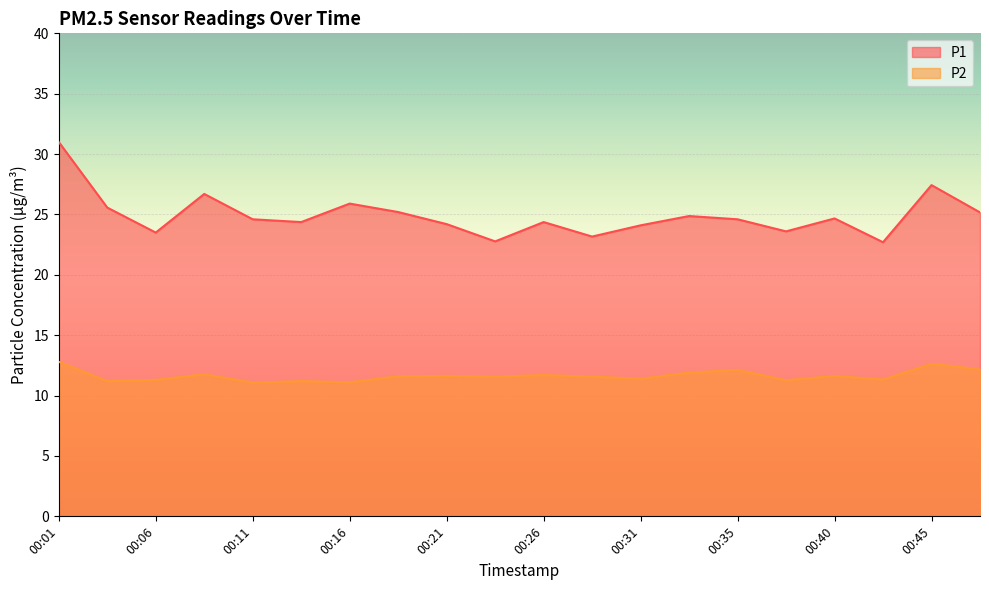

How many lines are shown in the chart?

2